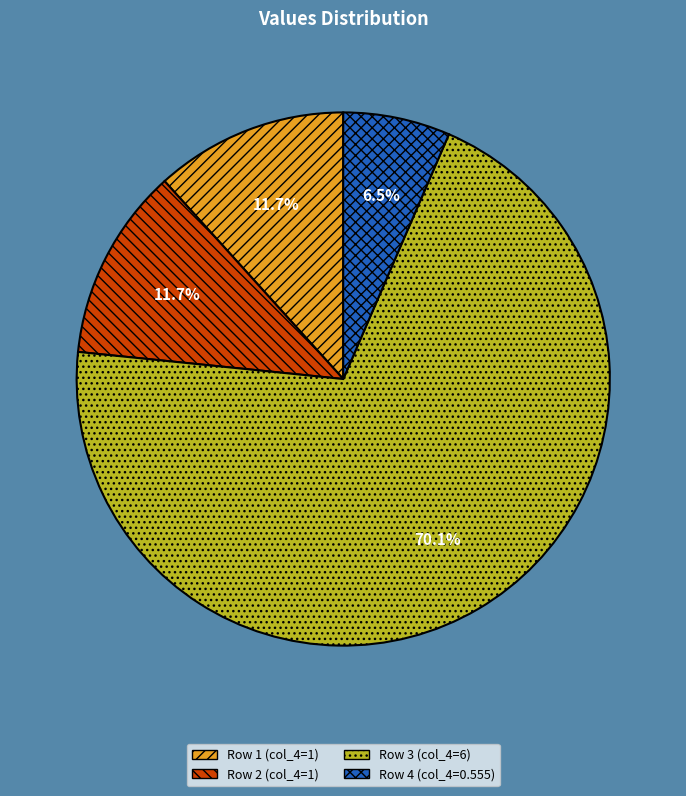

How many slices are in this pie chart?

4